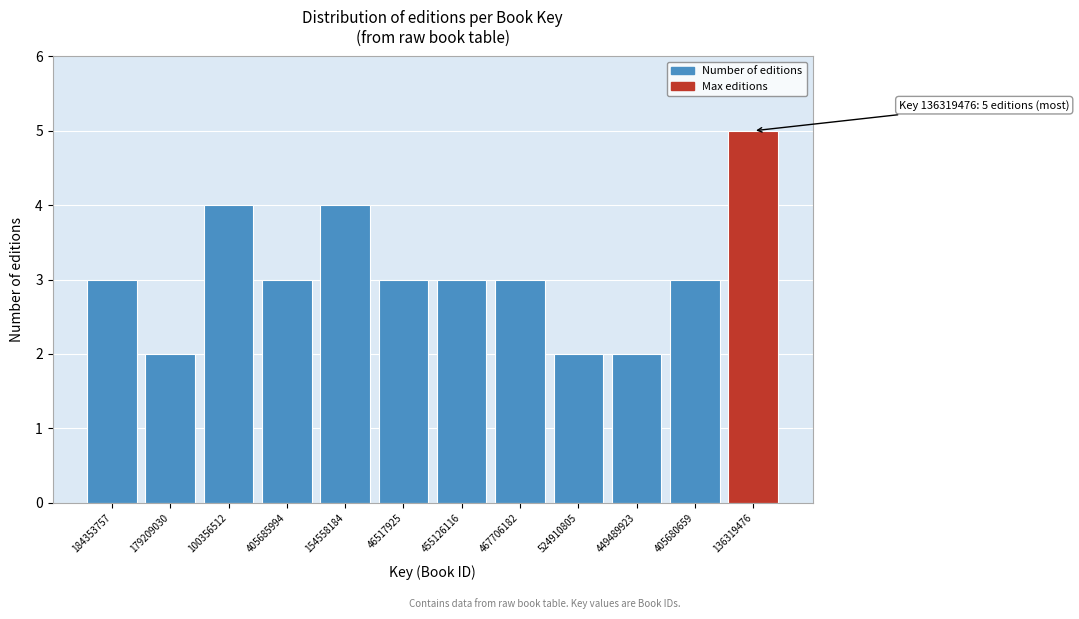

Reading left to right, transcribe all the data shown in this chart.

3	2	4	3	4	3	3	3	2	2	3	5